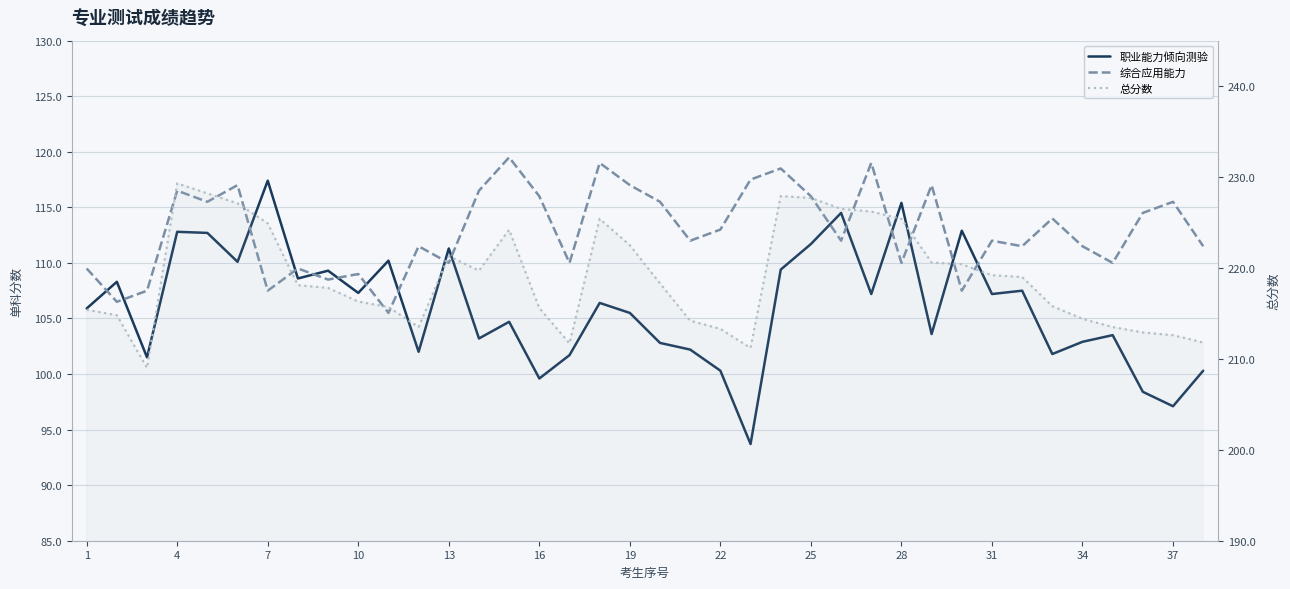

After their last crossing, which series has the higher values: 综合应用能力 or 职业能力倾向测验?

综合应用能力